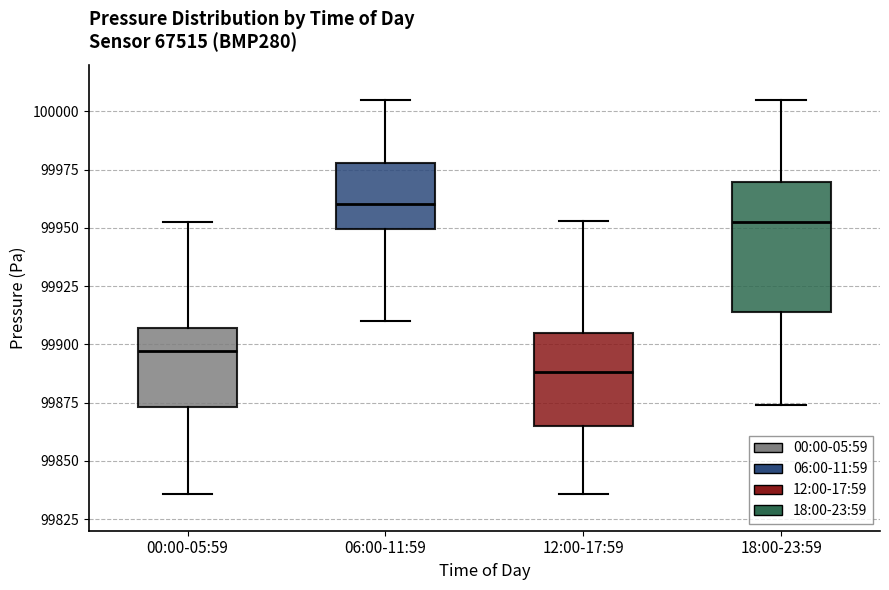

Where does the upper whisker of the box for 18:00-23:59 end on the y-axis? The values are not printed on the chart, so give them approximately, as read against the axis.

100005